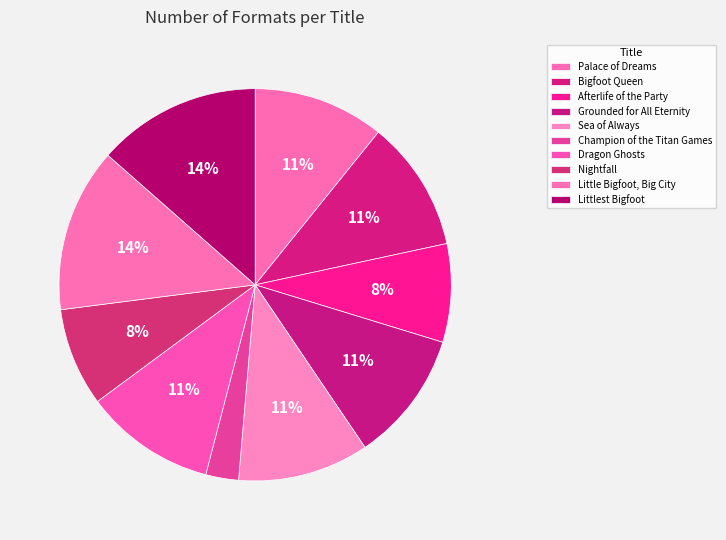

Rank the categories by value from lowest to highest.

Champion of the Titan Games, Afterlife of the Party, Nightfall, Palace of Dreams, Bigfoot Queen, Grounded for All Eternity, Sea of Always, Dragon Ghosts, Little Bigfoot, Big City, Littlest Bigfoot